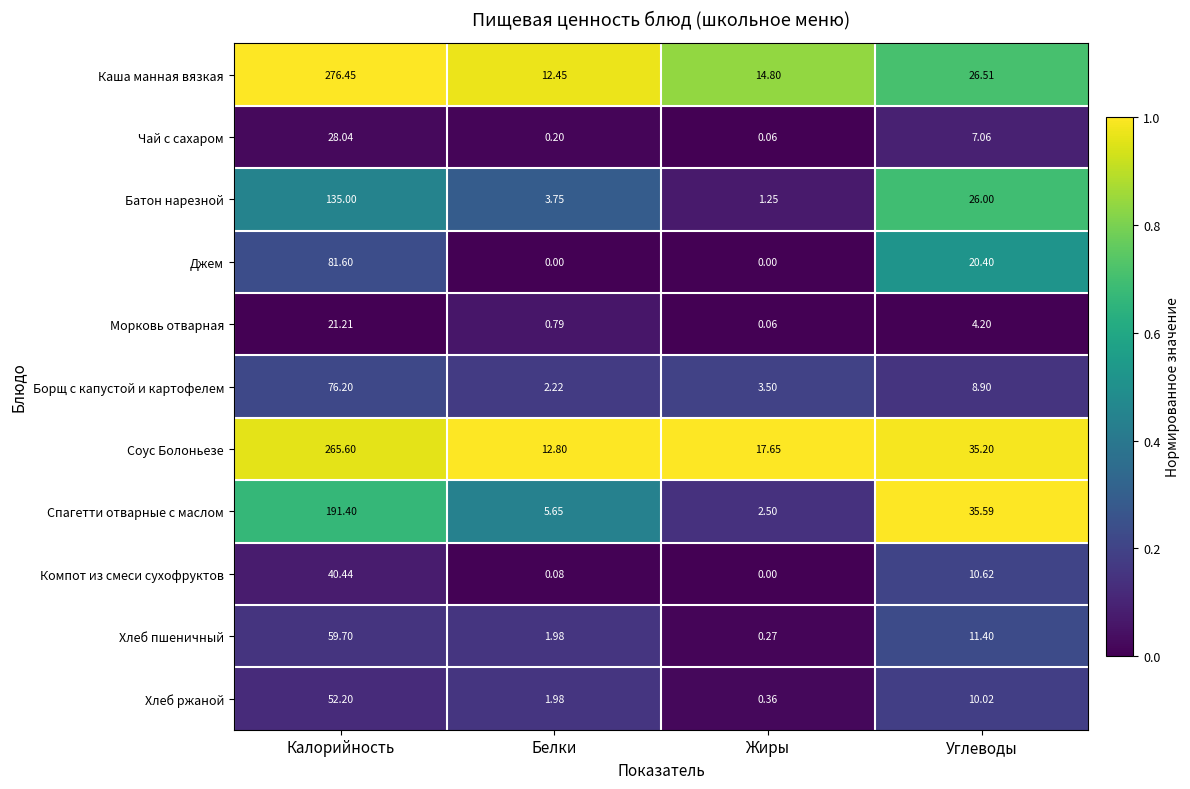

At which label does Спагетти отварные с маслом reach its minimum?

Жиры